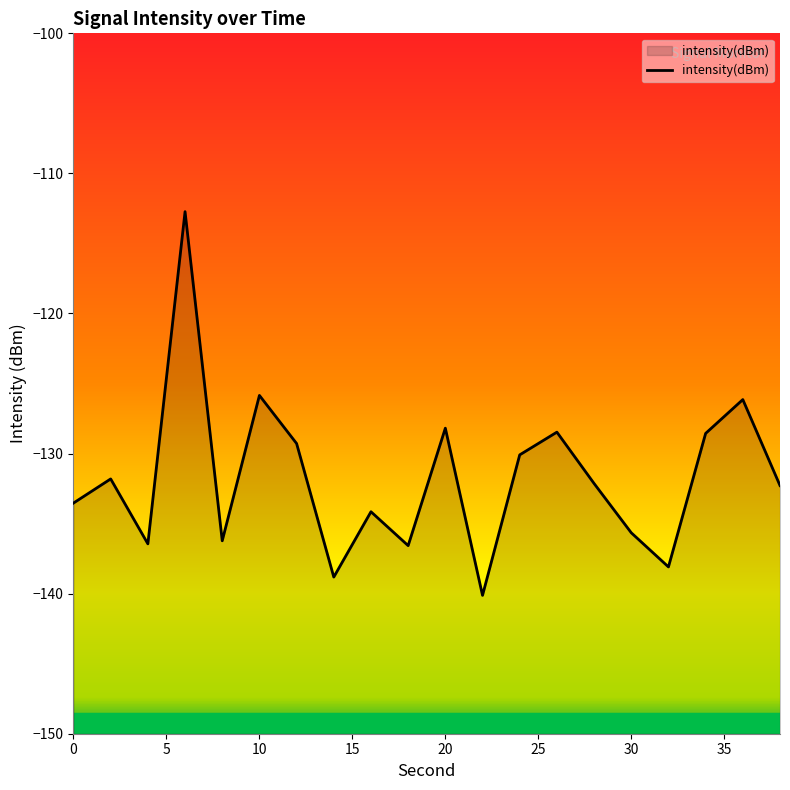

True or false: the data shows -183.9 at 20.

False